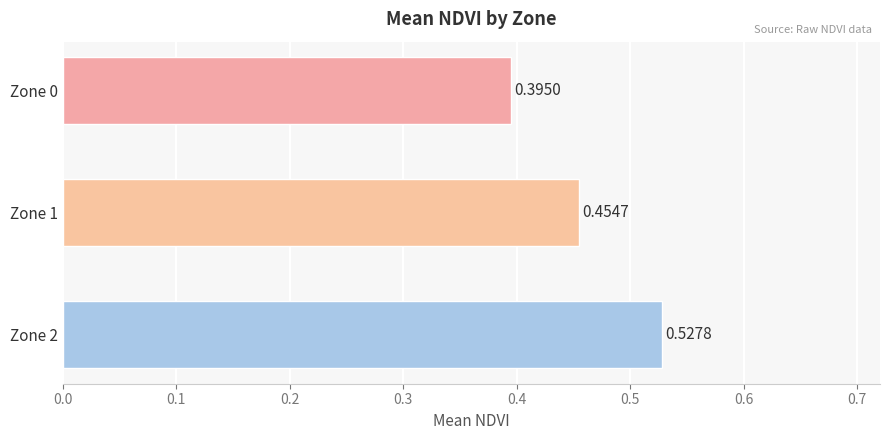

List the labels in order of value, largest first.

Zone 2, Zone 1, Zone 0